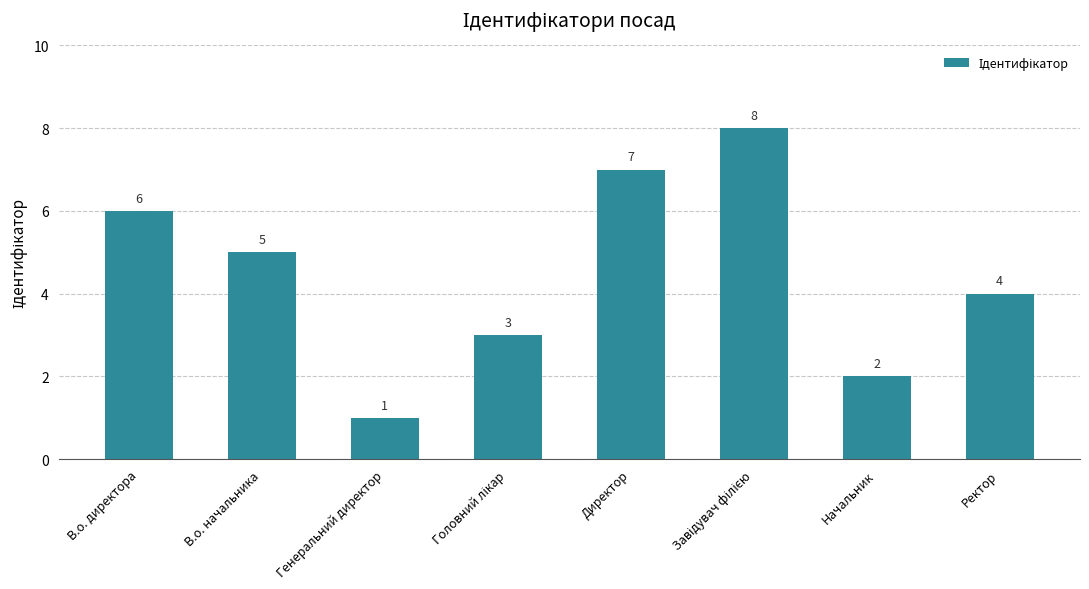

True or false: the data shows 3 at Начальник.

False